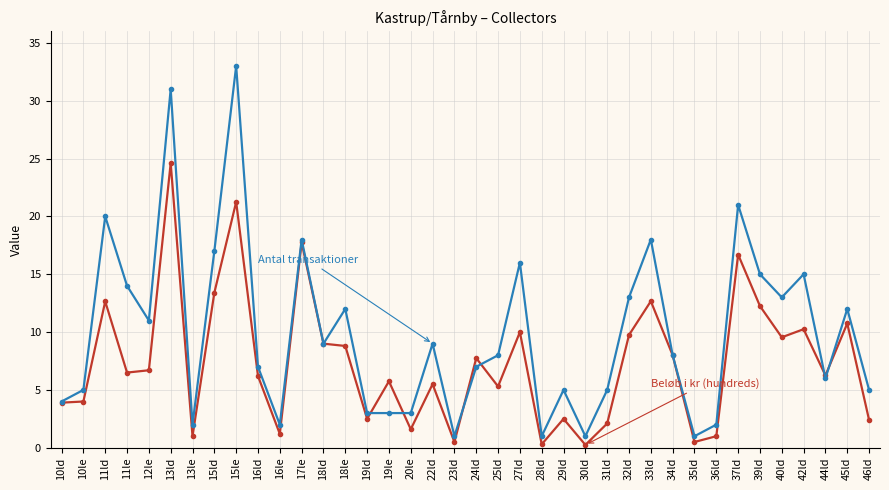

How many lines are shown in the chart?

2